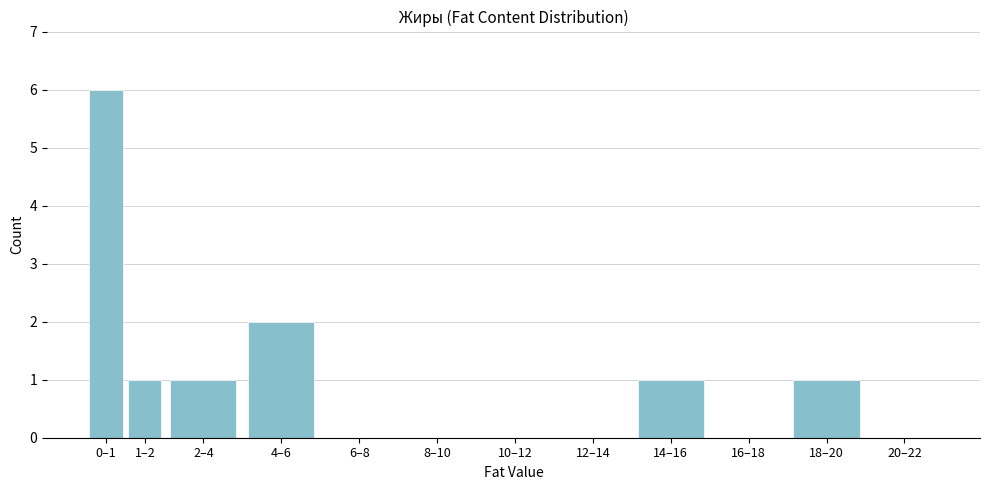

Reading right to left, list all the values displayed in this chart.

20–22=0	18–20=1	16–18=0	14–16=1	12–14=0	10–12=0	8–10=0	6–8=0	4–6=2	2–4=1	1–2=1	0–1=6